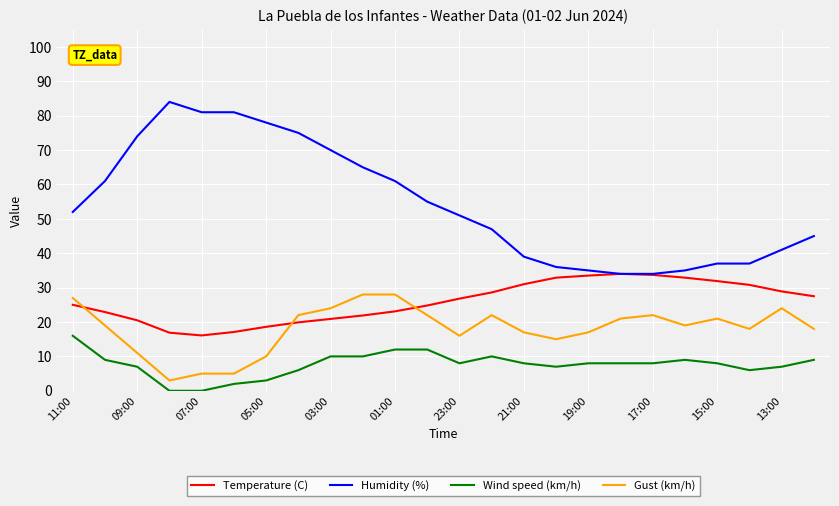

True or false: Humidity (%) and Gust (km/h) cross at least once.

False